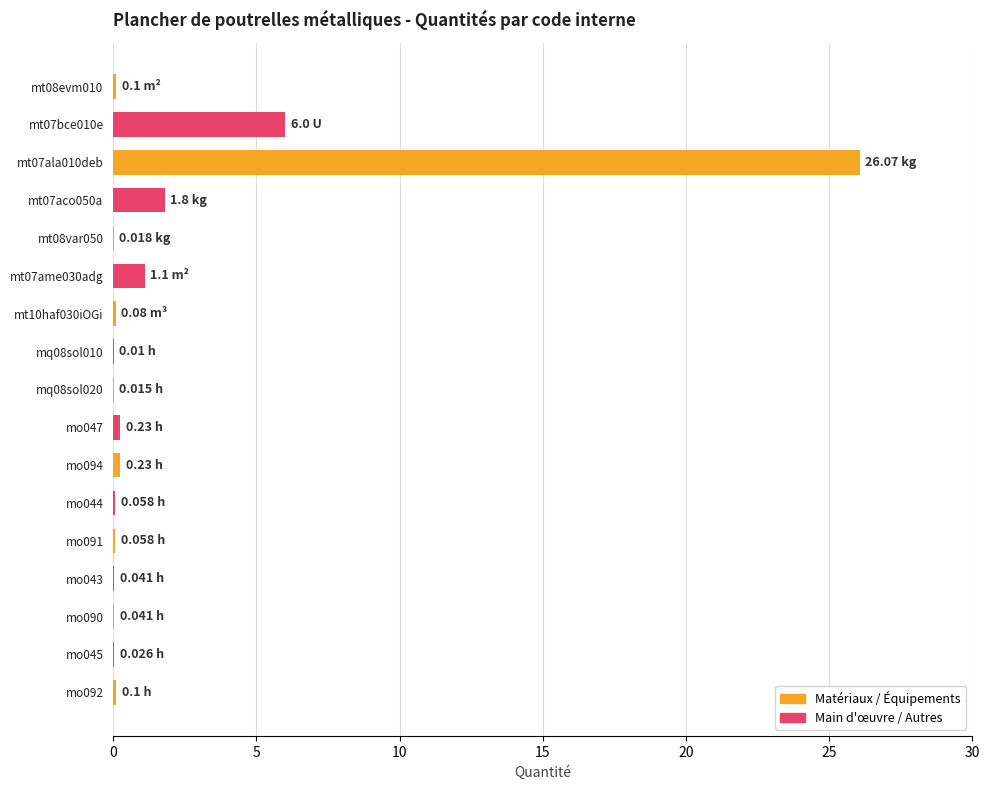

Is it true that the value at mo044 is 0.1?

True